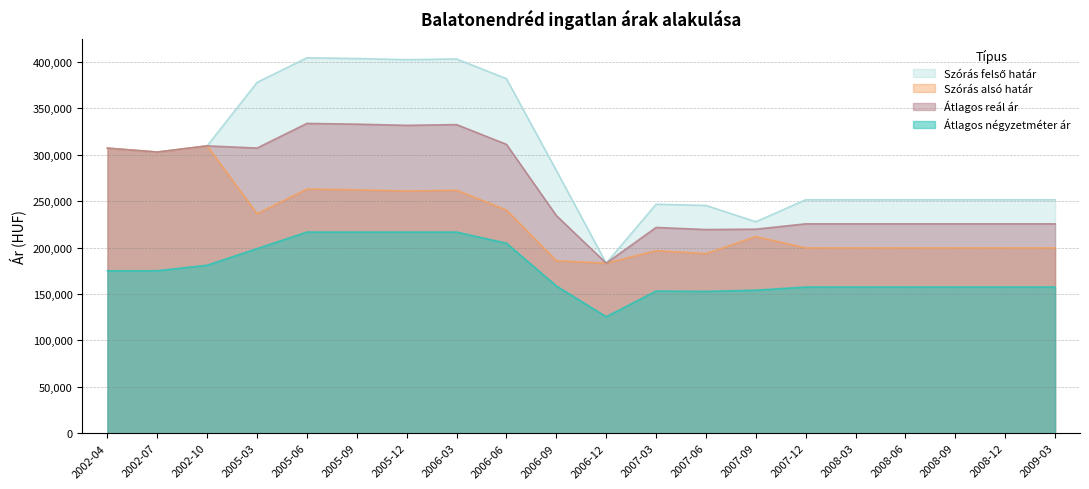

What is the difference between the highest and lowest values at 2009-03?

94029